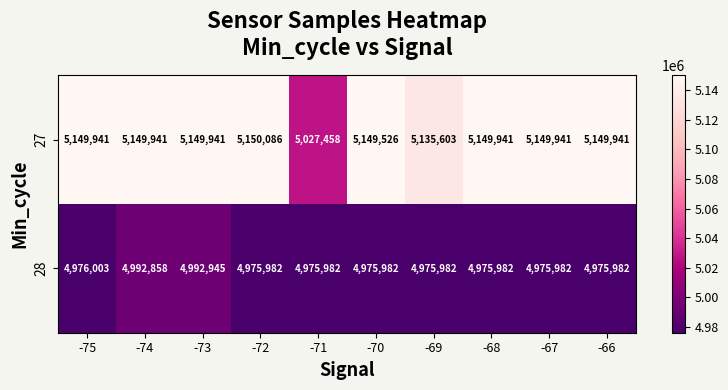

Reading left to right, what are all the values shown in this chart?

27: -75=5149941	-74=5149941	-73=5149941	-72=5150086	-71=5027458	-70=5149526	-69=5135603	-68=5149941	-67=5149941	-66=5149941
28: -75=4976003	-74=4992858	-73=4992945	-72=4975982	-71=4975982	-70=4975982	-69=4975982	-68=4975982	-67=4975982	-66=4975982